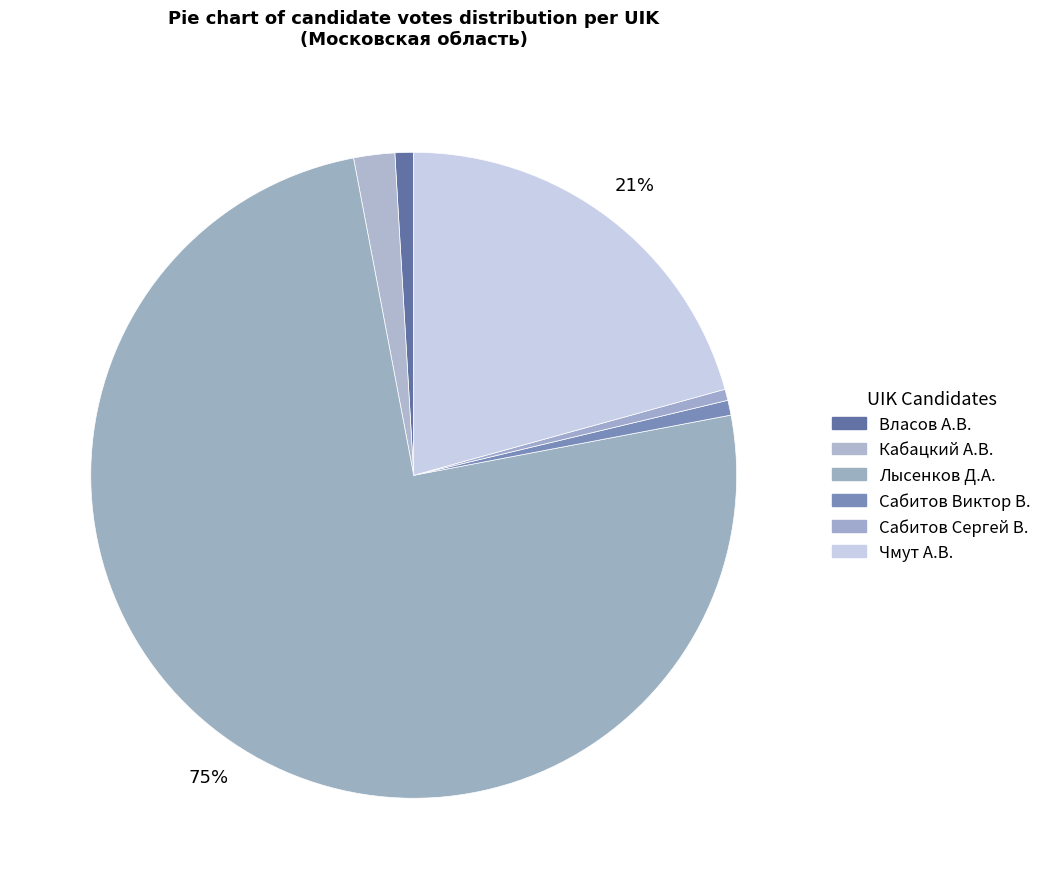

How many segments does this pie chart have?

6